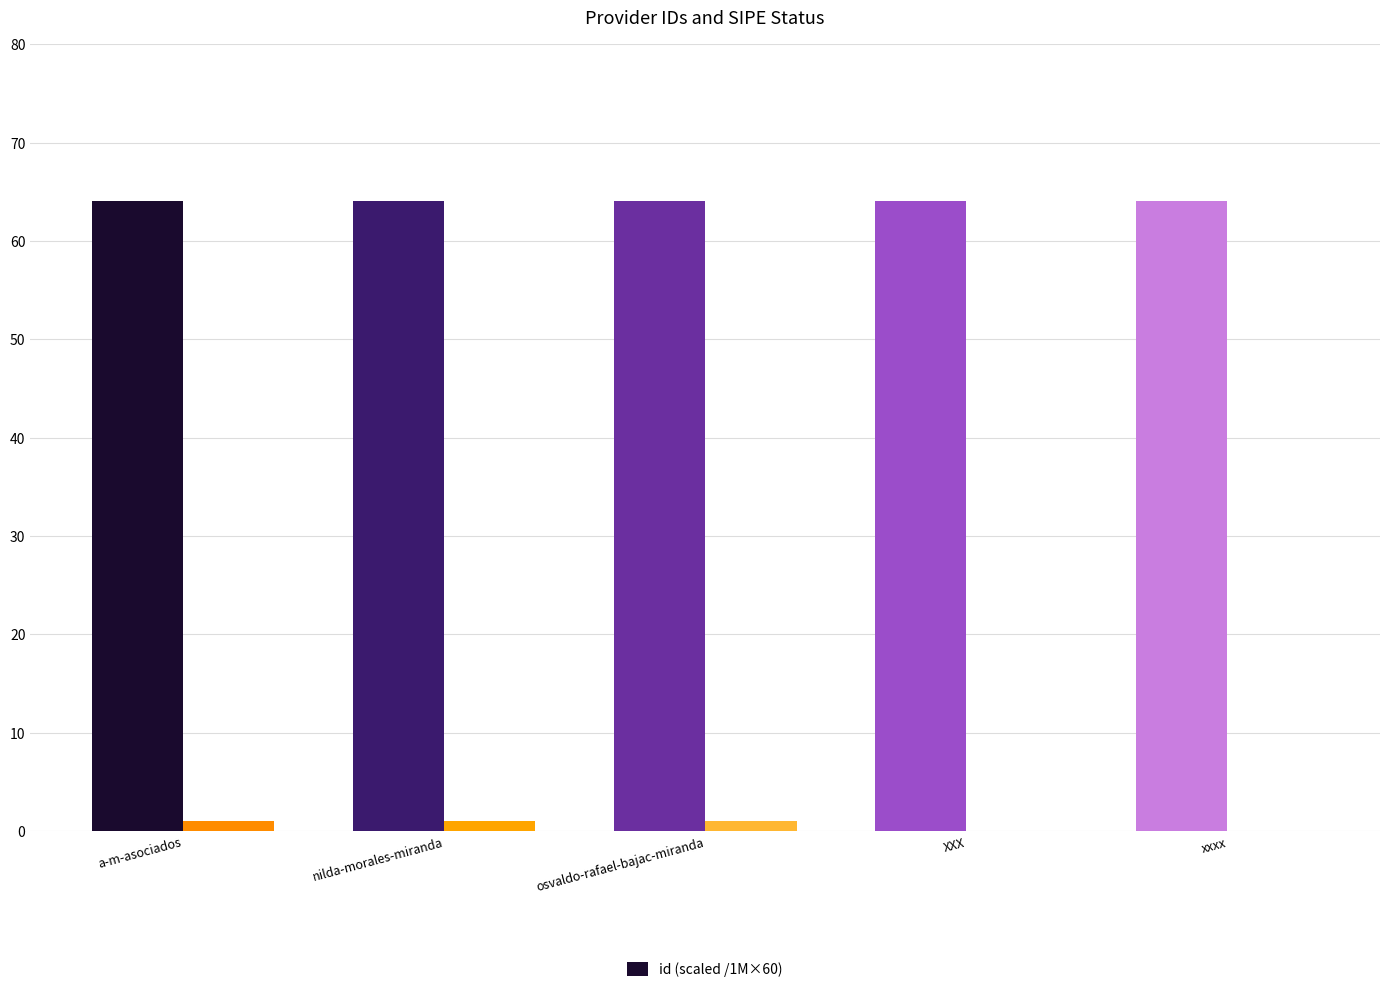

The id (scaled /1M×60) series shows 22.3 at nilda-morales-miranda. True or false?

False